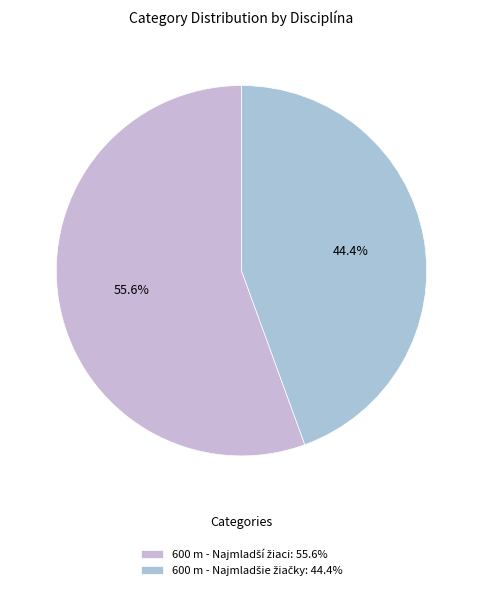

Which category has the biggest portion of the pie?

600 m - Najmladší žiaci